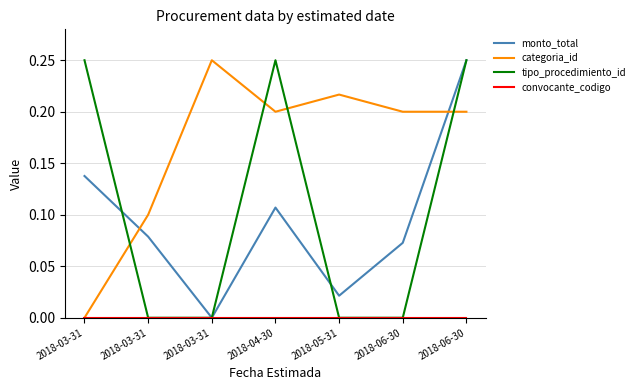

Which series has the largest range (max minus min)?

monto_total